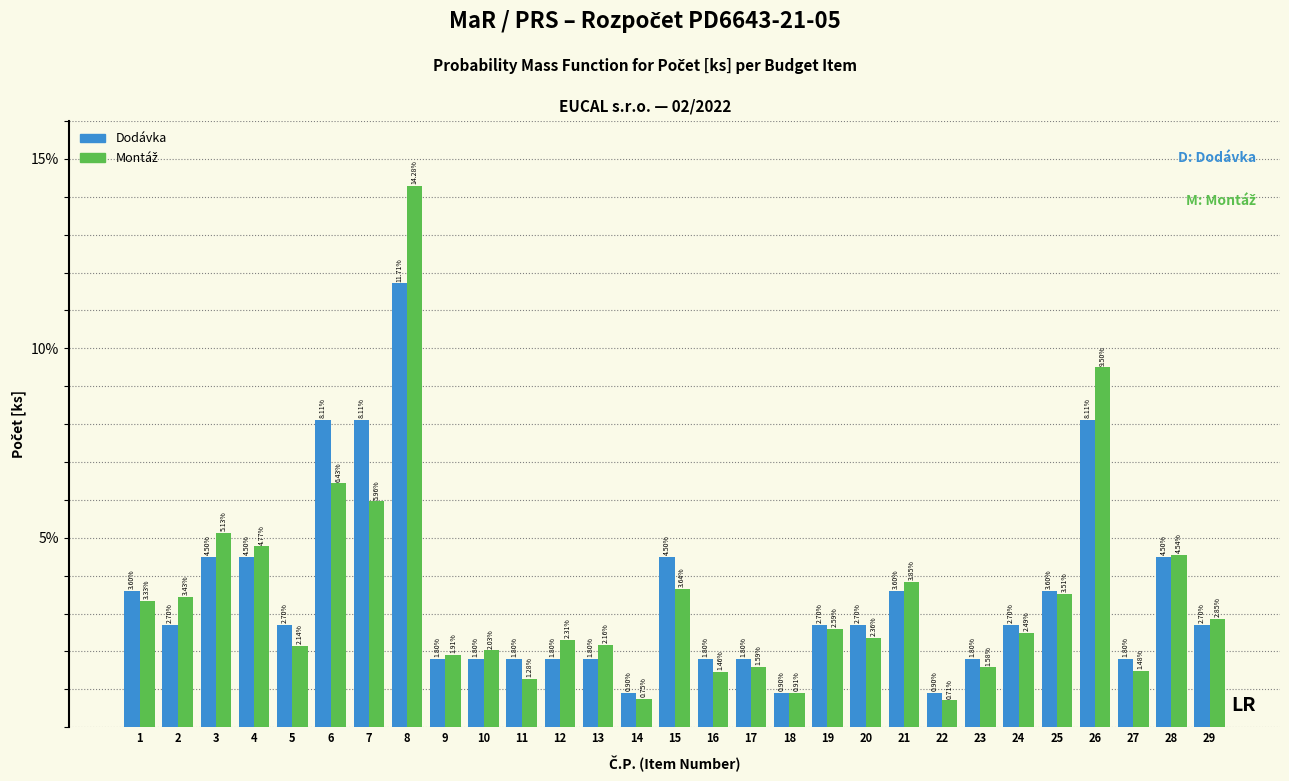

At how many categories does at least one series exceed 6?

4